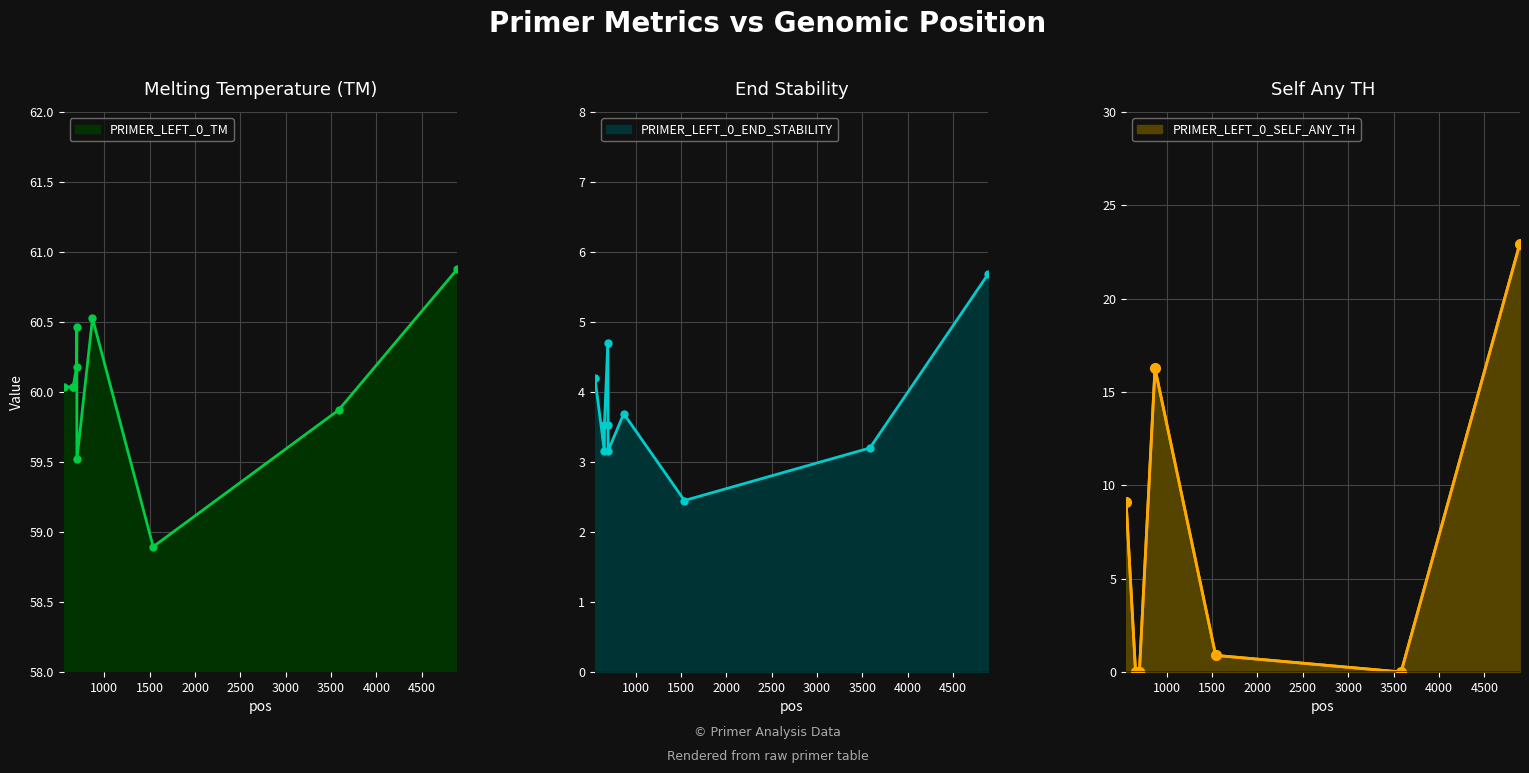

Rank the categories by PRIMER_LEFT_0_SELF_ANY_TH value from lowest to highest.

656, 657, 694, 697, 698, 3583, 1539, 552, 870, 4890